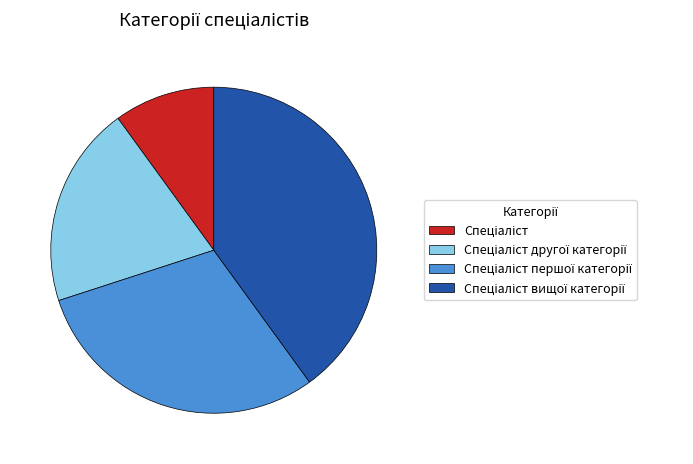

Is there a majority slice in this chart?

No